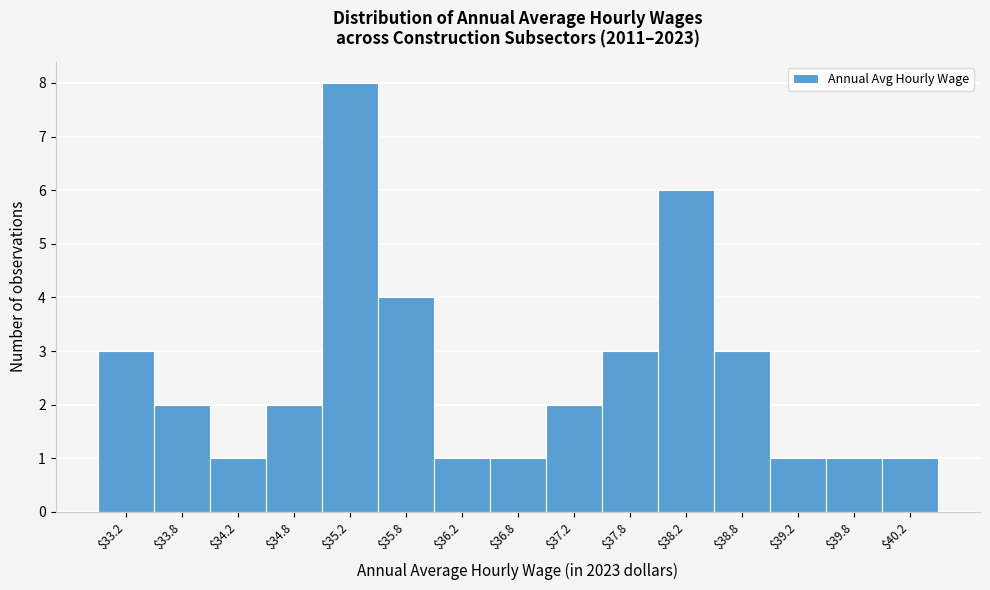

Over which range of the x-axis is the bar tallest?

35.0 to 35.5